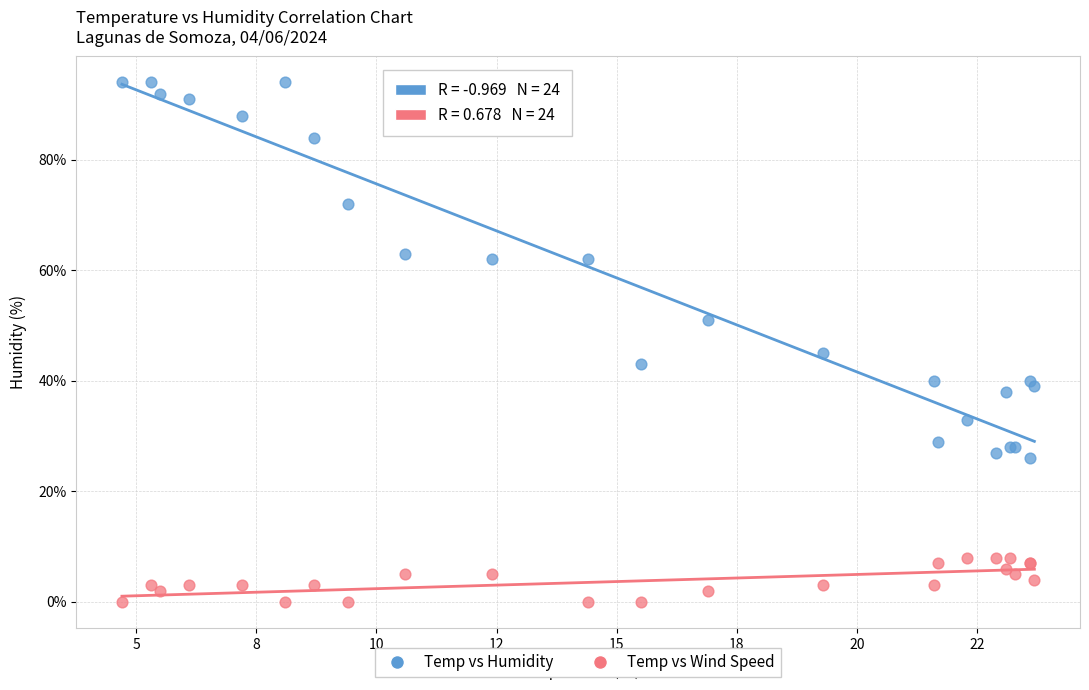

Which series has the largest Y range (max minus min)?

Temp vs Humidity